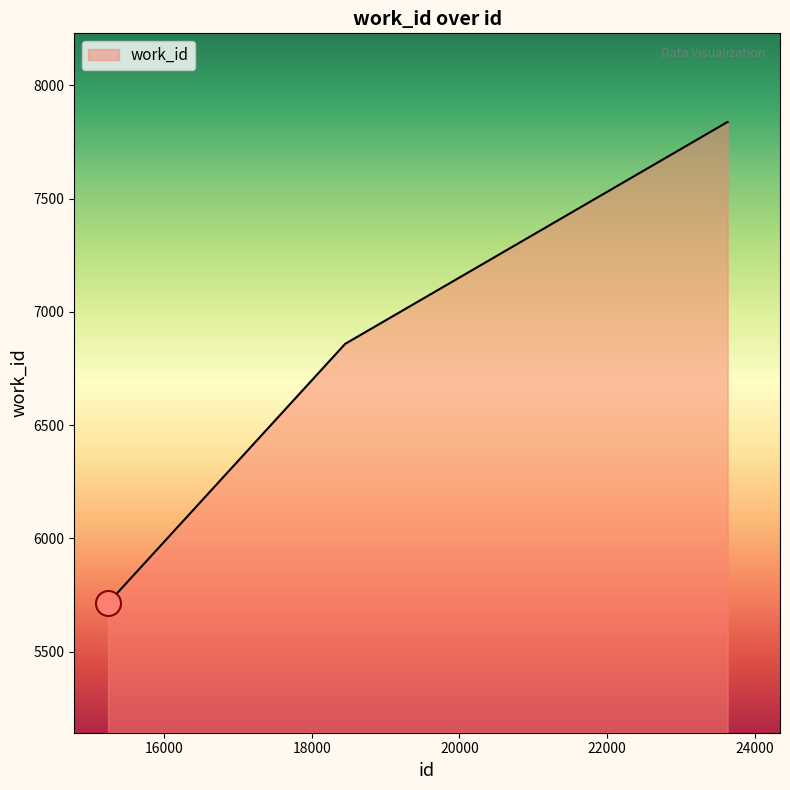

What is the greatest value displayed?

7837